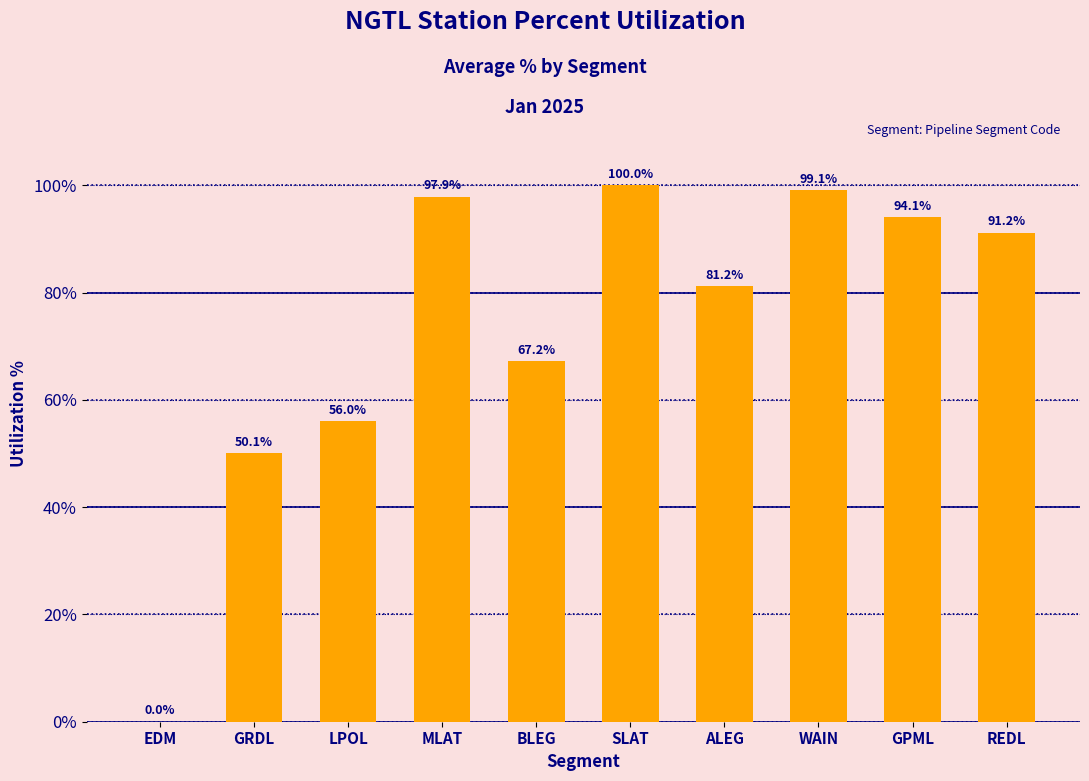

At which category does the chart reach its peak across all series?

SLAT